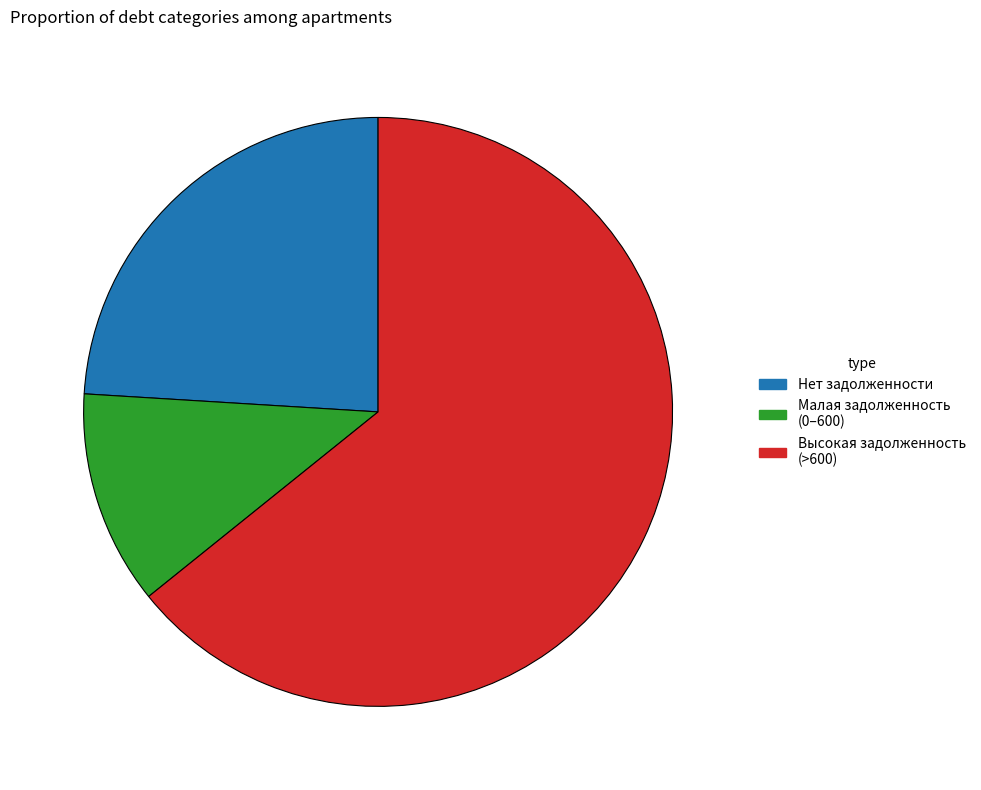

Does any single category account for the majority?

Yes